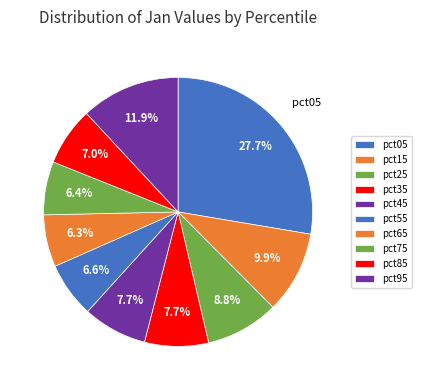

How many slices are in this pie chart?

10